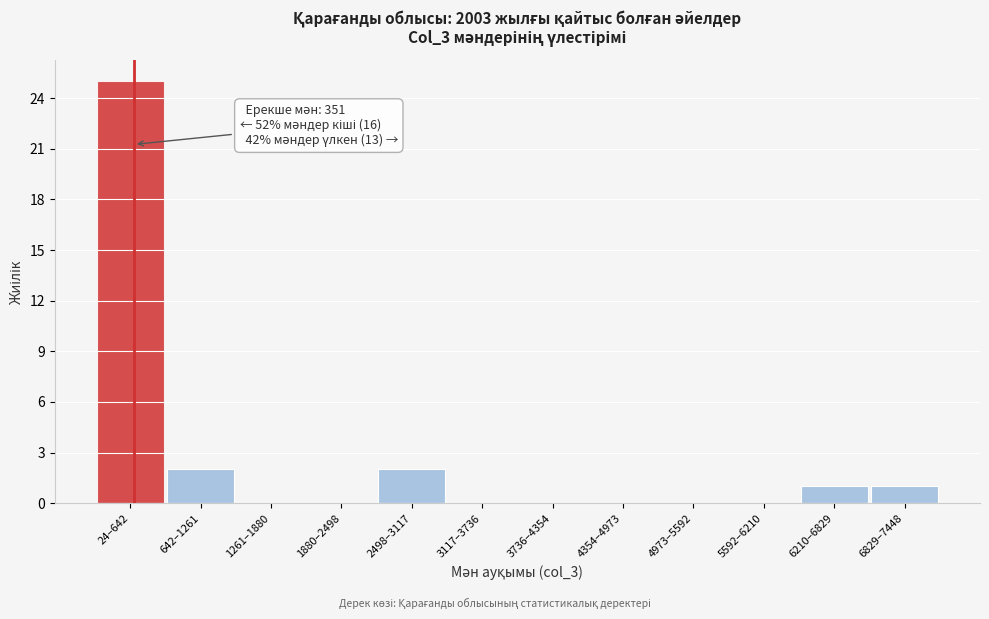

Reading left to right, extract all data points from this chart.

24–642=25	642–1261=2	1261–1880=0	1880–2498=0	2498–3117=2	3117–3736=0	3736–4354=0	4354–4973=0	4973–5592=0	5592–6210=0	6210–6829=1	6829–7448=1